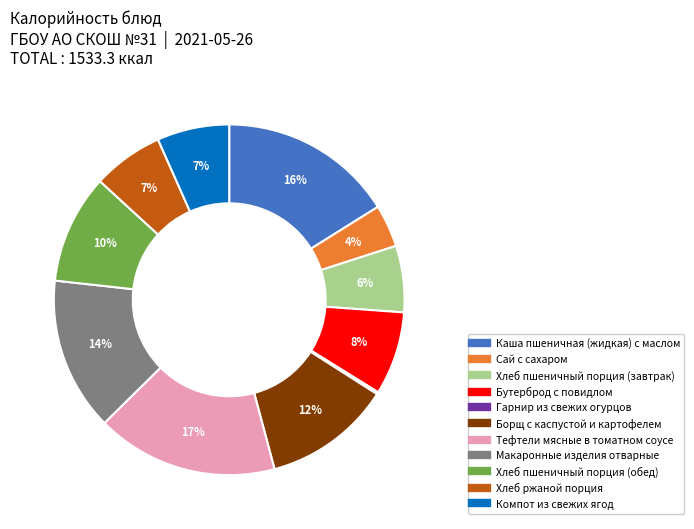

Combined, do Тефтели мясные в томатном соусе and Хлеб пшеничный порция (обед) account for over 50%?

No